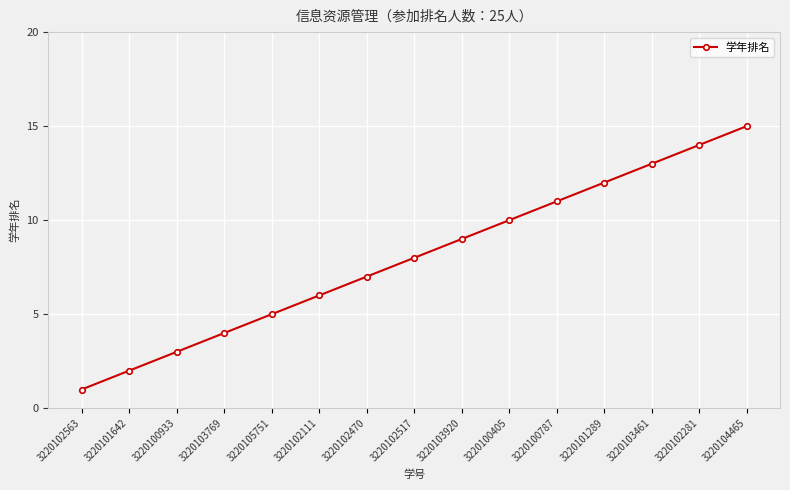

What is the ratio of the value at 3220103920 to the value at 3220100787?

0.8